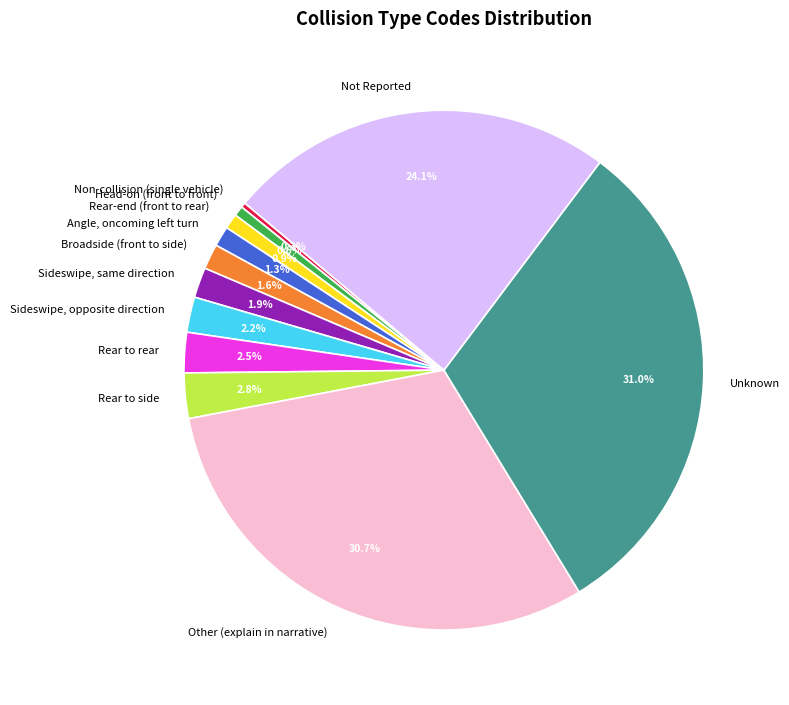

What is the total percentage of Other (explain in narrative) and Broadside (front to side)?

32.3%